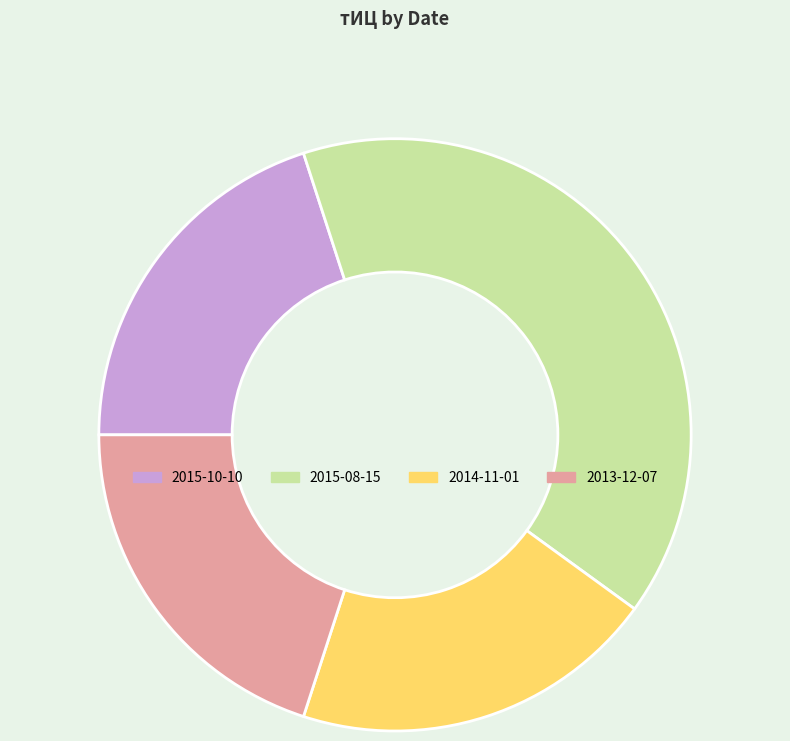

Is it true that 2014-11-01 is 25% of the pie?

False